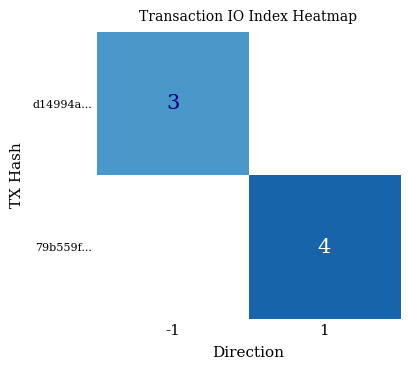

Rank the series by their maximum value, from lowest to highest.

d14994a..., 79b559f...